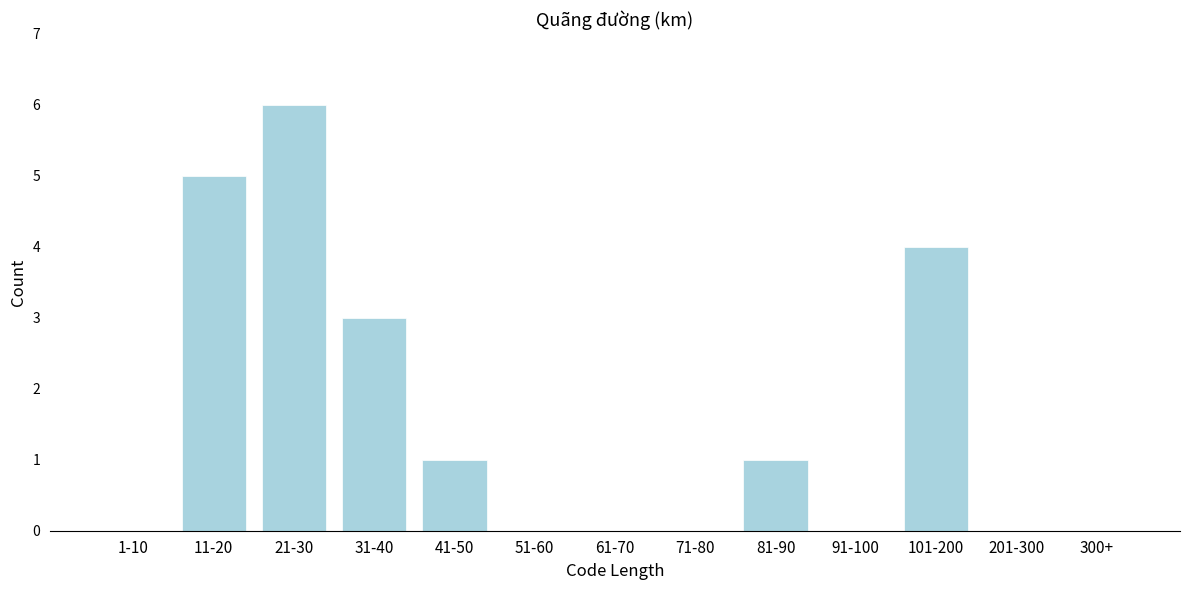

Reading left to right, list all the values displayed in this chart.

1-10=0	11-20=5	21-30=6	31-40=3	41-50=1	51-60=0	61-70=0	71-80=0	81-90=1	91-100=0	101-200=4	201-300=0	300+=0